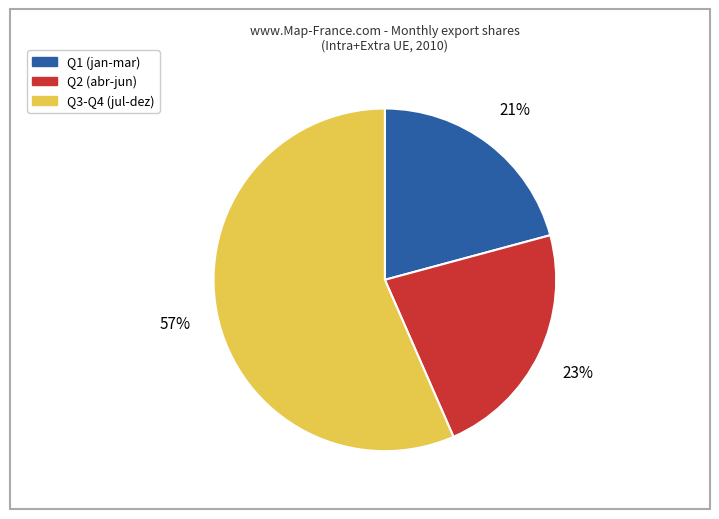

Is there a majority slice in this chart?

Yes